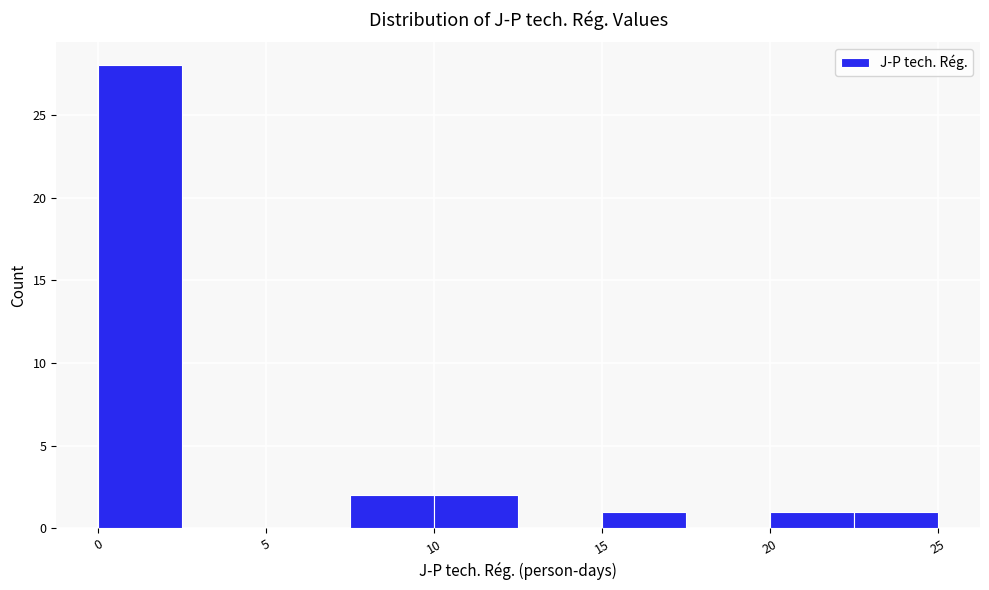

Reading left to right, list every bar in this chart as the range it spans on the x-axis followed by its height. The values are not printed on the chart, so give them approximately, as read against the axis.

0.0 to 2.5: 28
2.5 to 5.0: 0
5.0 to 7.5: 0
7.5 to 10.0: 2
10.0 to 12.5: 2
12.5 to 15.0: 0
15.0 to 17.5: 1
17.5 to 20.0: 0
20.0 to 22.5: 1
22.5 to 25.0: 1